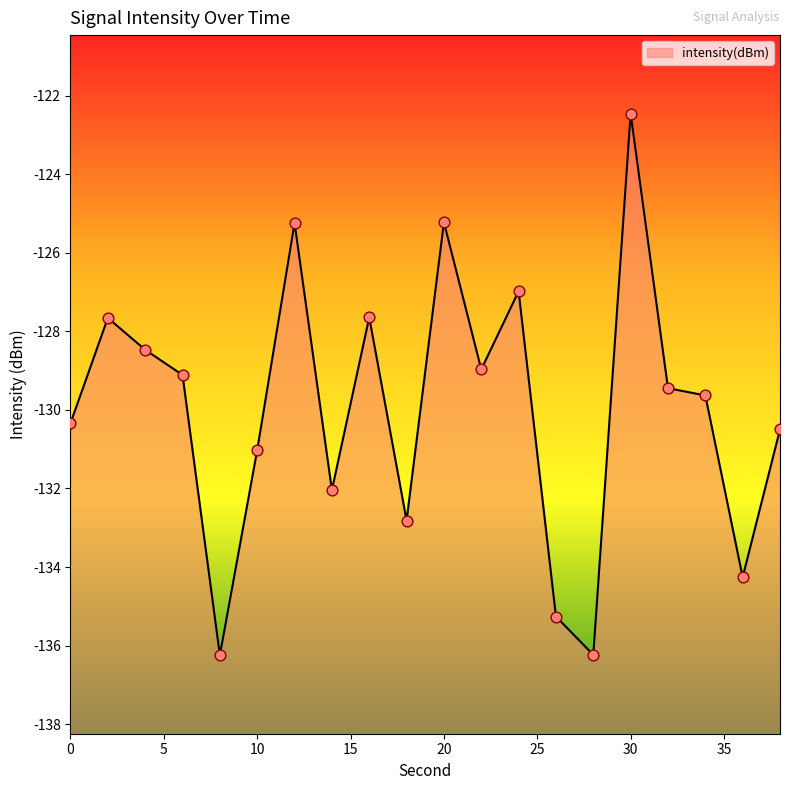

Between 24 and 12, which is larger?

12